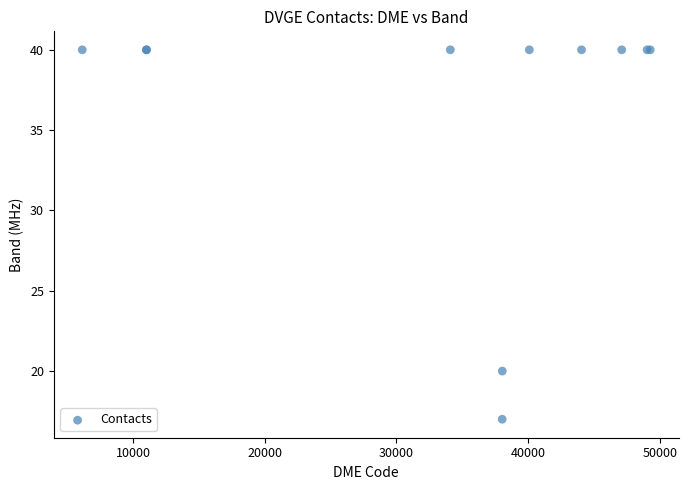

What Y value in the scatter plot is closest to 28?

20